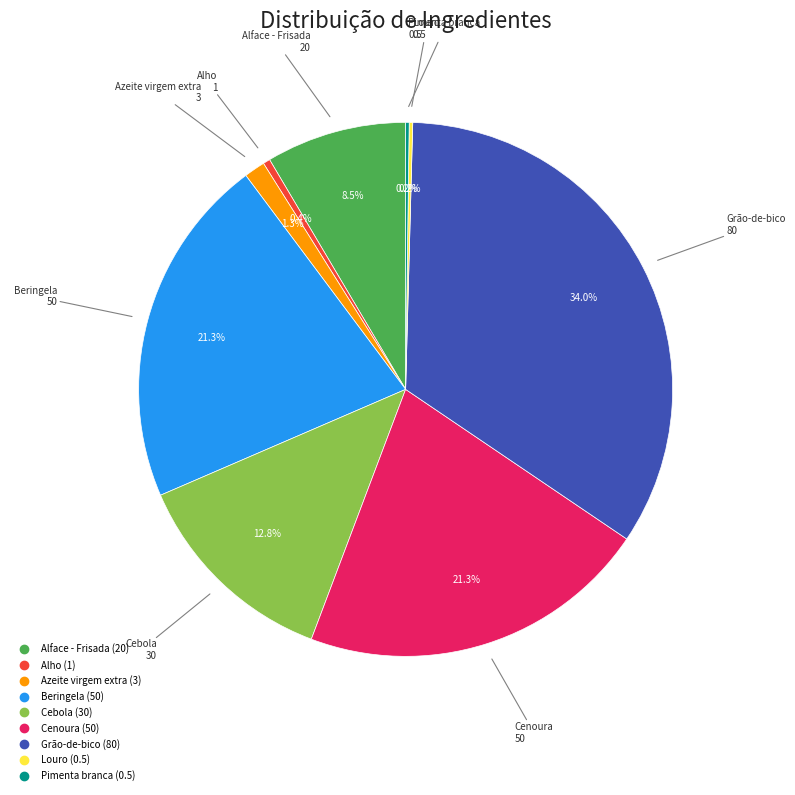

Approximately how many times larger is the value at Azeite virgem extra compared to Alho?

3.0